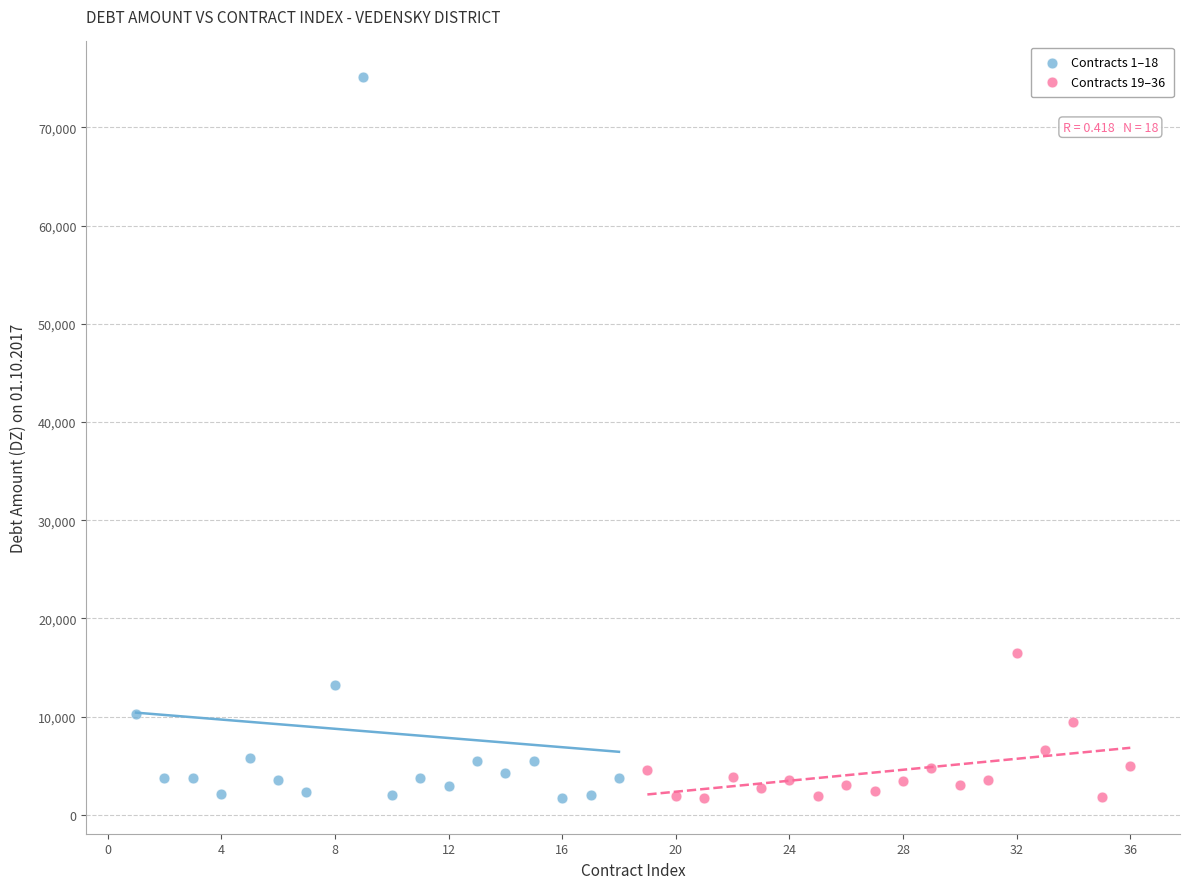

Which series has the largest Y range (max minus min)?

Contracts 1–18